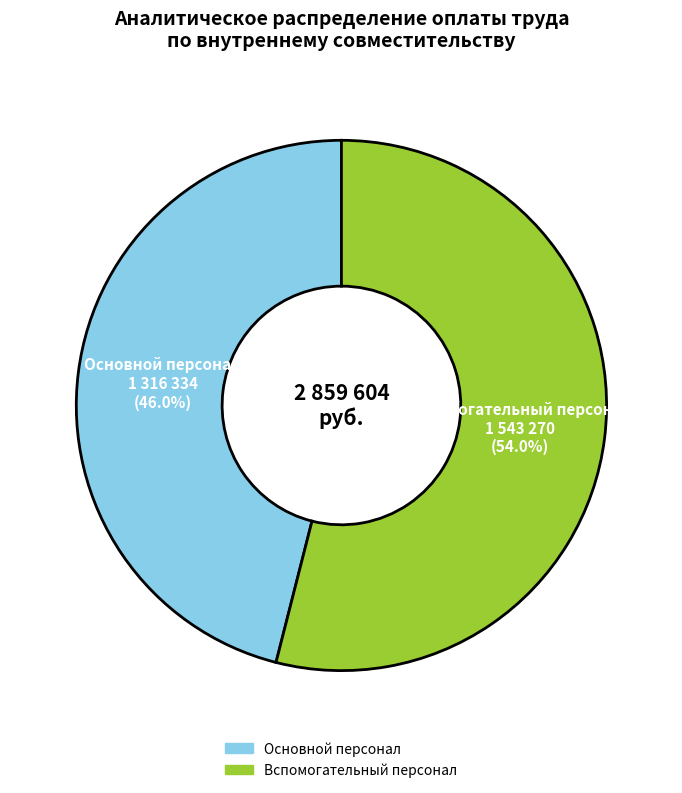

Is there a majority slice in this chart?

Yes